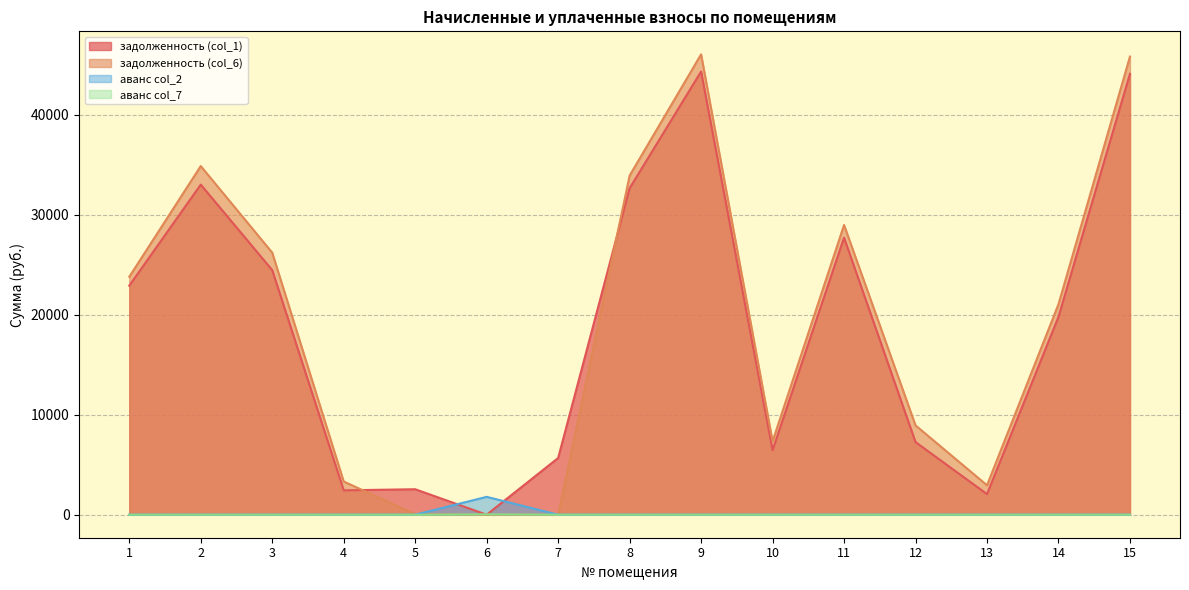

At which category does задолженность (col_1) reach its first local valley?

4